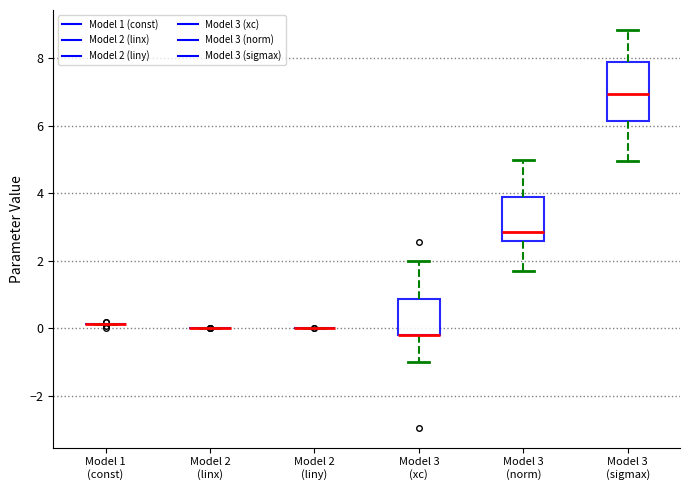

Reading left to right, read every box against the y-axis: the position of its median line, the range the box covers, and the ends of its whiskers. The values are not printed on the chart, so give them approximately, as read against the axis.

Model 1 (const): box collapsed to a line at 0.2, whiskers 0.2 to 0.2
Model 2 (linx): box collapsed to a line at 0.0, whiskers 0.0 to 0.0
Model 2 (liny): box collapsed to a line at 0.0, whiskers 0.0 to 0.0
Model 3 (xc): median -0.2 (drawn on the box's lower edge), box -0.2 to 0.8, whiskers -1.0 to 2.0
Model 3 (norm): median 2.8, box 2.6 to 3.8, whiskers 1.8 to 5.0
Model 3 (sigmax): median 7.0, box 6.2 to 7.8, whiskers 5.0 to 8.8